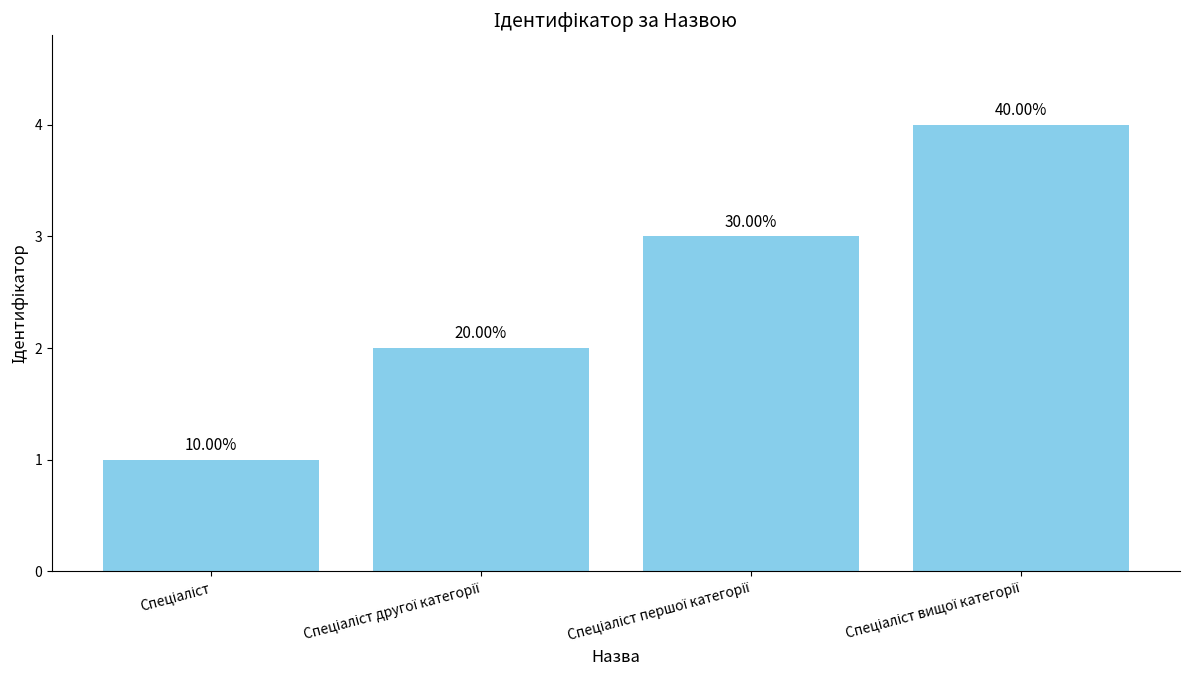

Where does the data first go above 3?

Спеціаліст вищої категорії